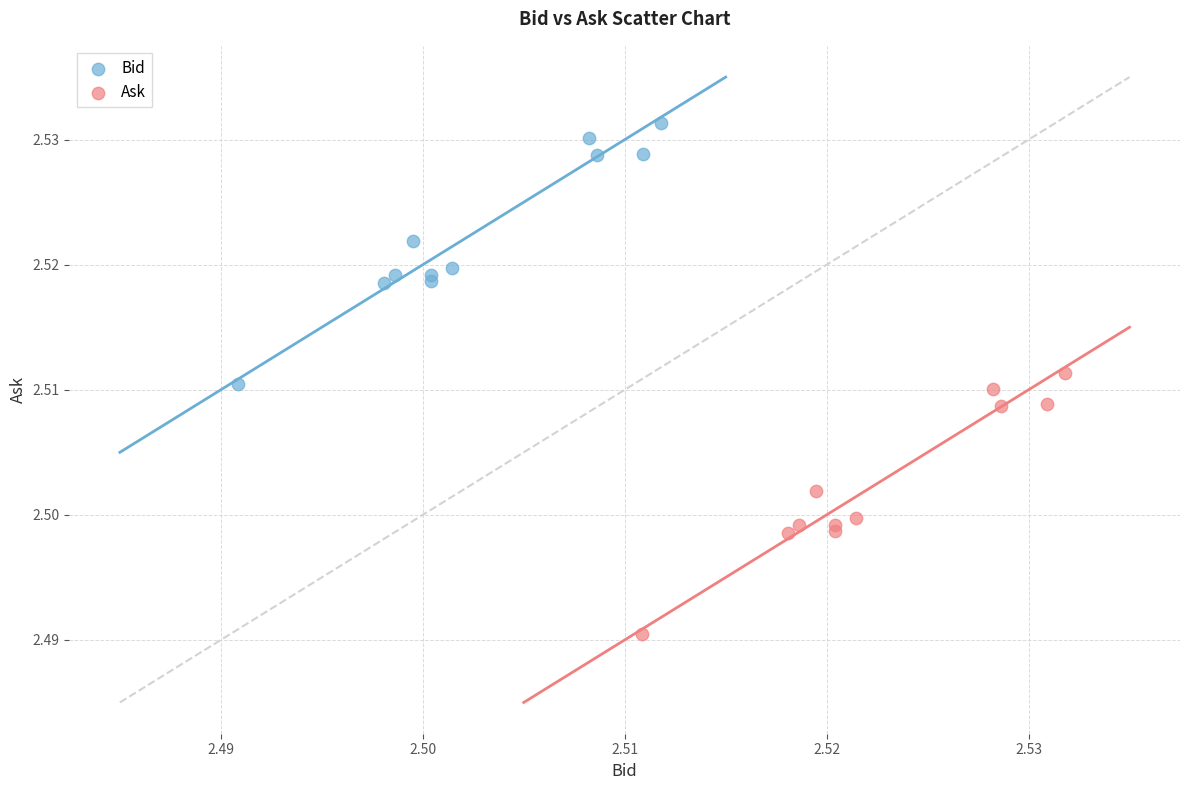

Which series contains the lowest Y value?

Ask